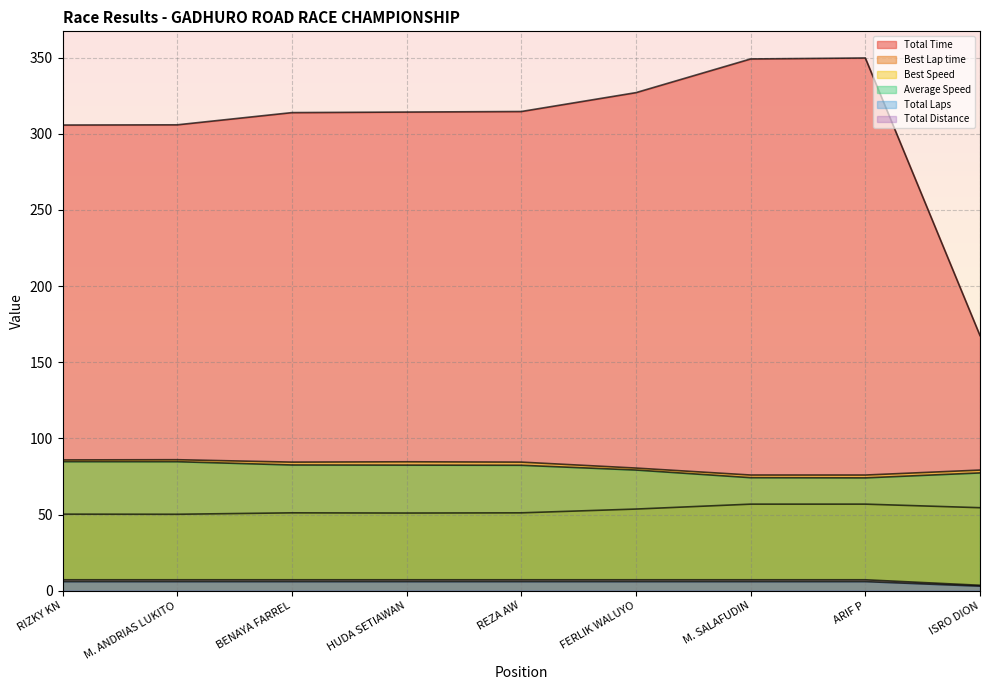

What is the difference between the highest and lowest values at M. ANDRIAS LUKITO?

299.9